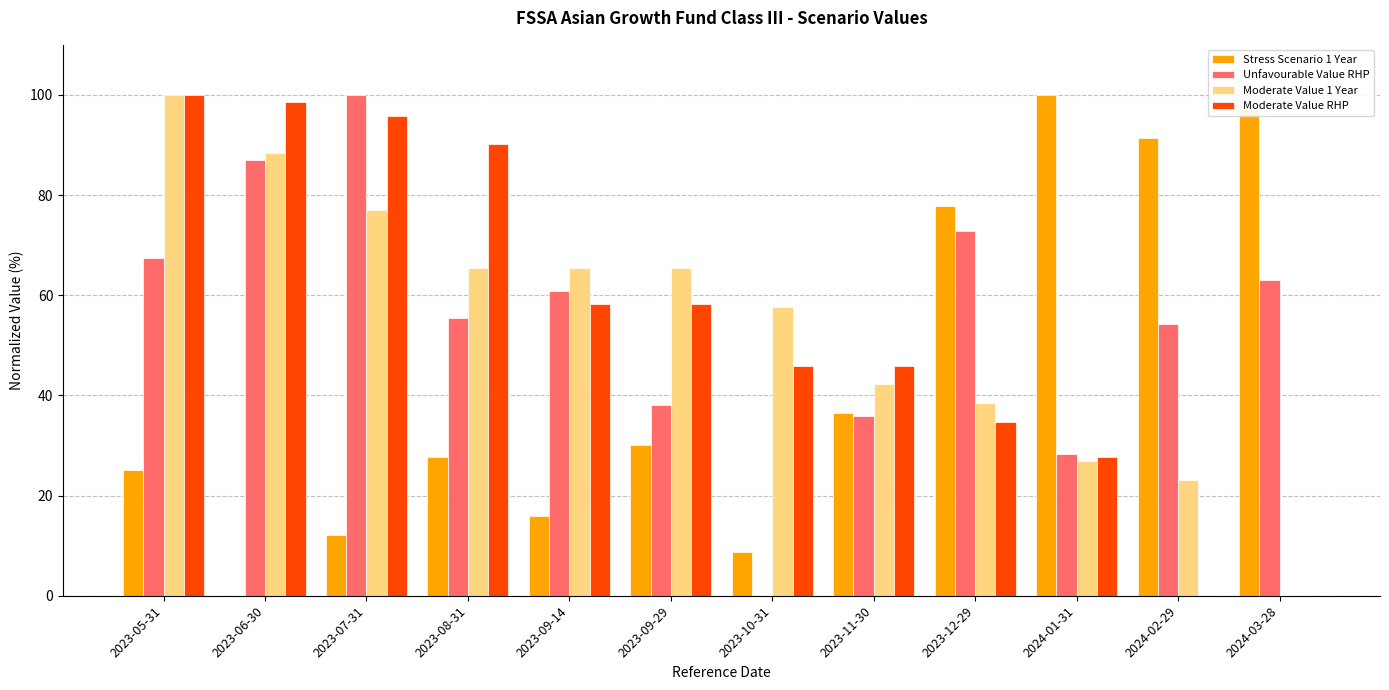

Is it true that Stress Scenario 1 Year equals 0.0 at 2023-06-30?

True